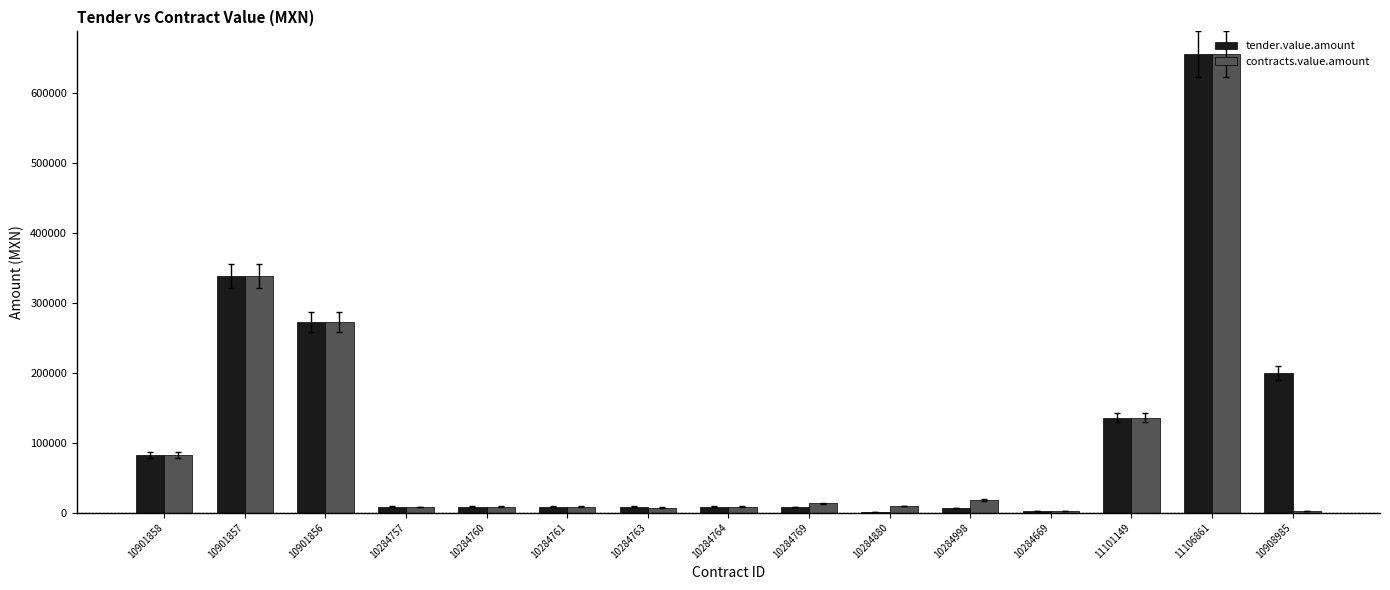

Is it true that tender.value.amount equals 338395.2 at 10901857?

True